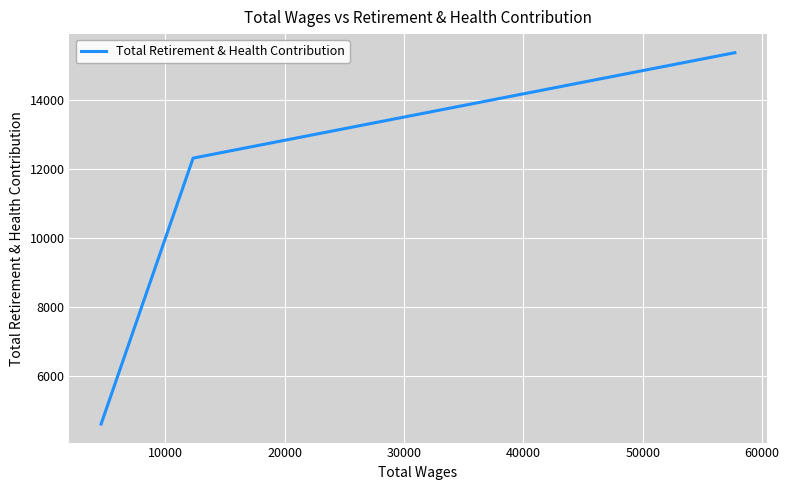

What is the smallest value displayed?

4618